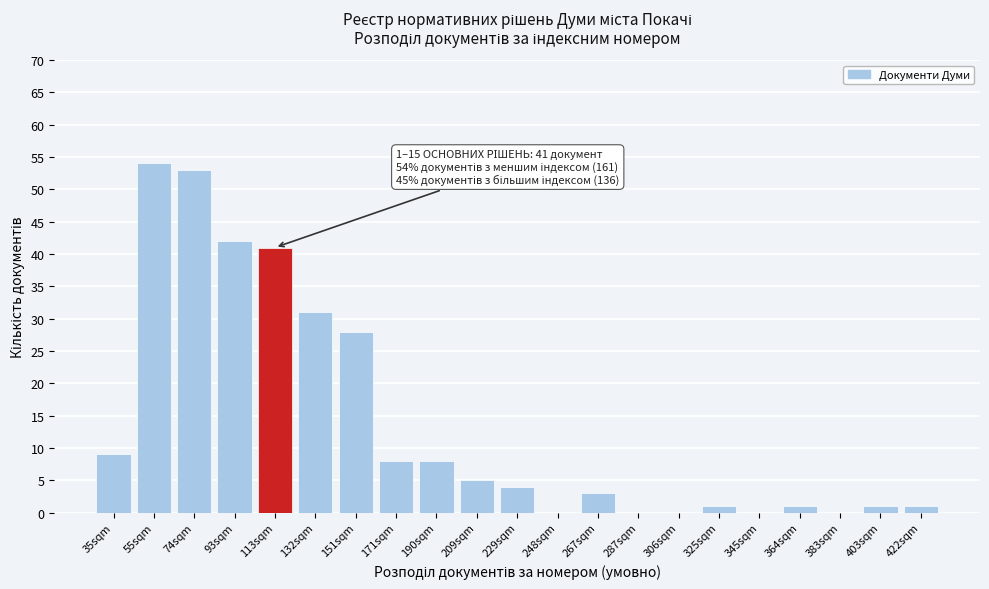

Reading right to left, extract all data points from this chart.

422sqm=1	403sqm=1	383sqm=0	364sqm=1	345sqm=0	325sqm=1	306sqm=0	287sqm=0	267sqm=3	248sqm=0	229sqm=4	209sqm=5	190sqm=8	171sqm=8	151sqm=28	132sqm=31	113sqm=41	93sqm=42	74sqm=53	55sqm=54	35sqm=9